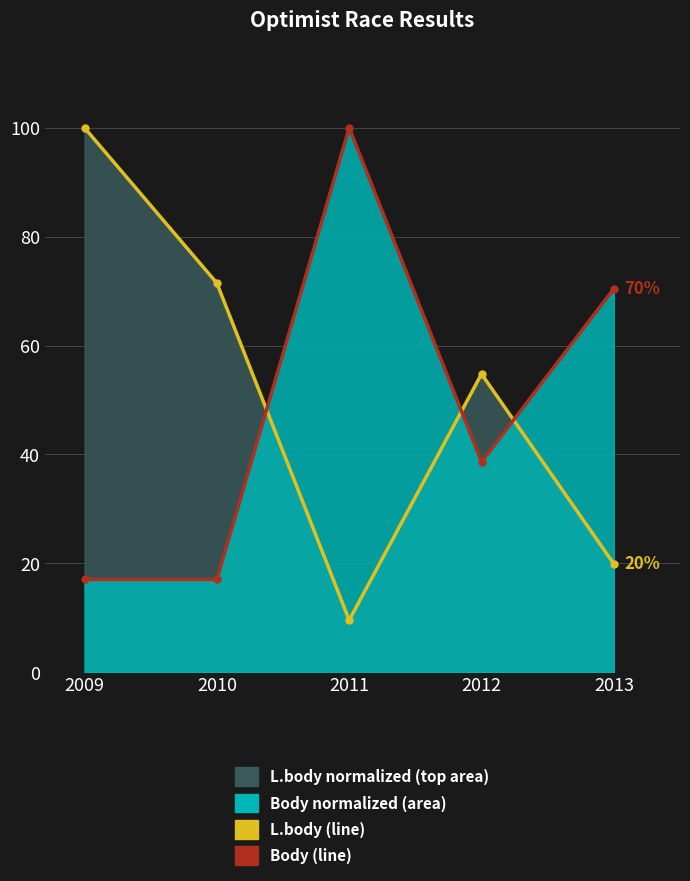

What is the average value of the Body (line) series?

48.6